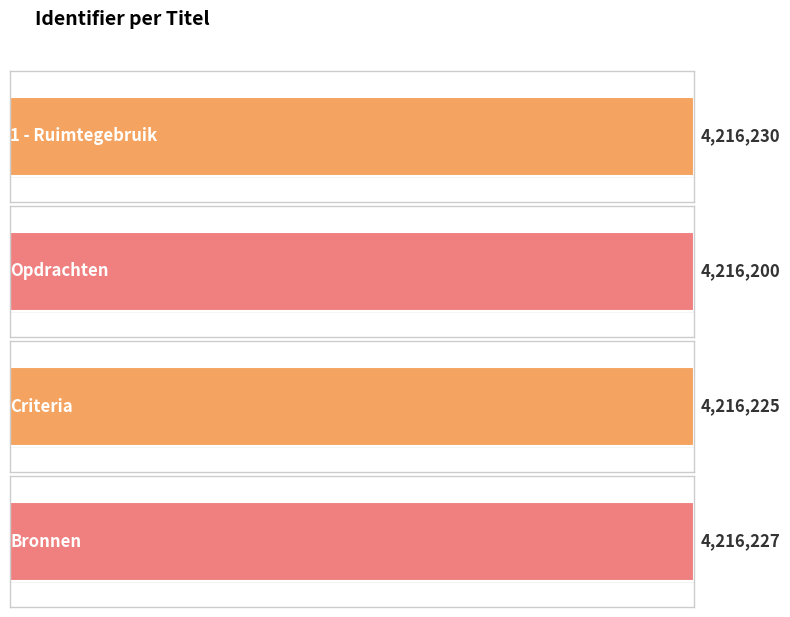

How many data points are less than 4216227?

2